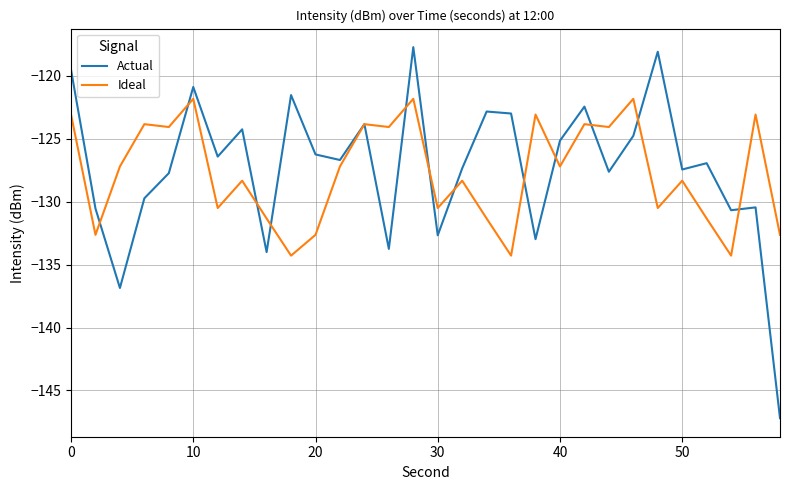

True or false: Ideal has more than 1 interior local peaks.

True